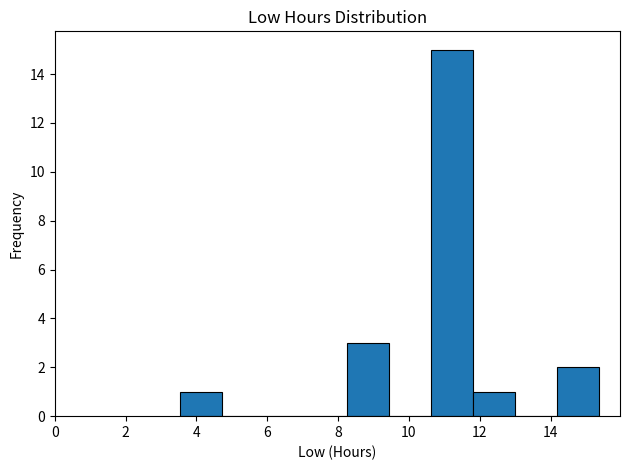

How tall is the bar that spans 11.8 to 13.0 on the x-axis? Neither the bar edges nor the heights are printed on the chart, so give them approximately, as read against the axes.

1